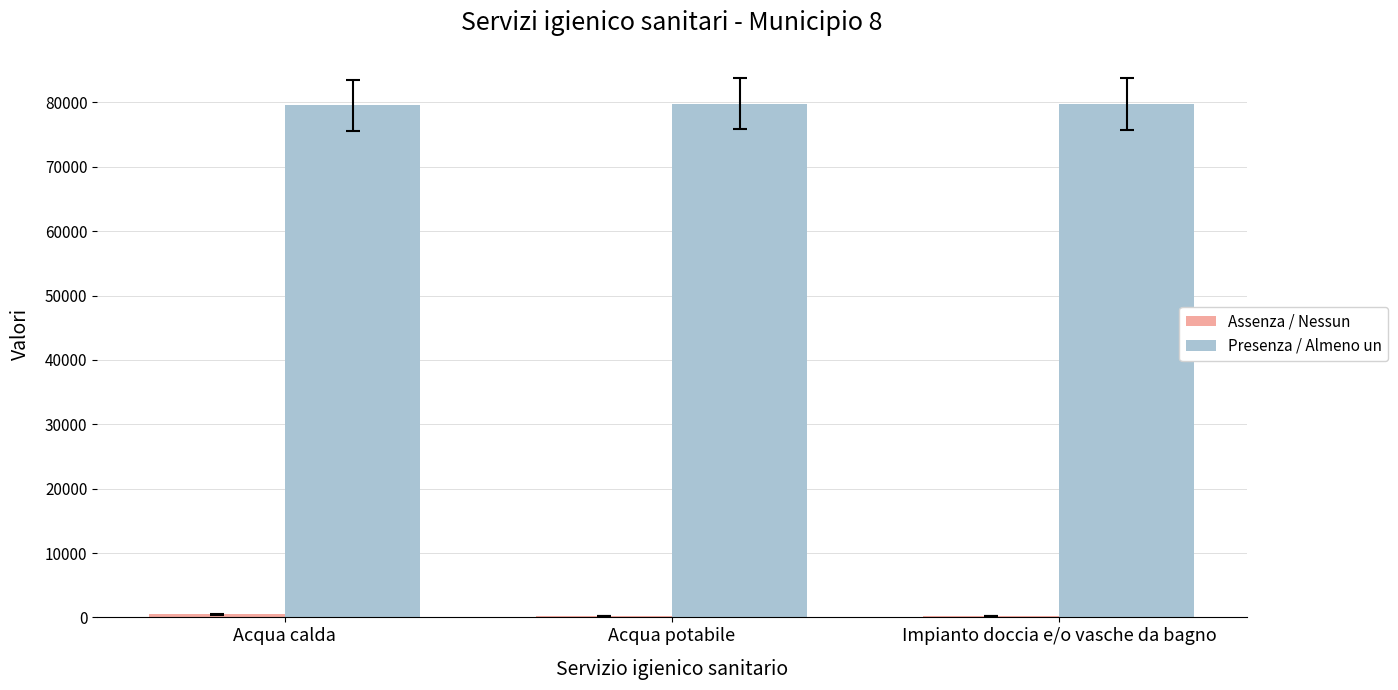

Which series has the largest total across all categories?

Presenza / Almeno un